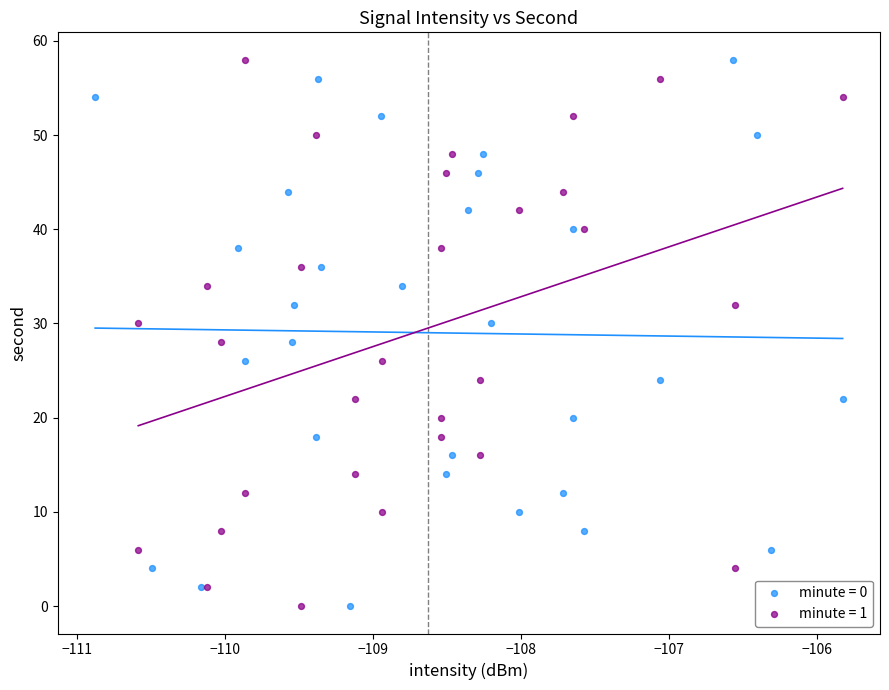

What are all the series names shown in the legend?

minute = 0, minute = 1